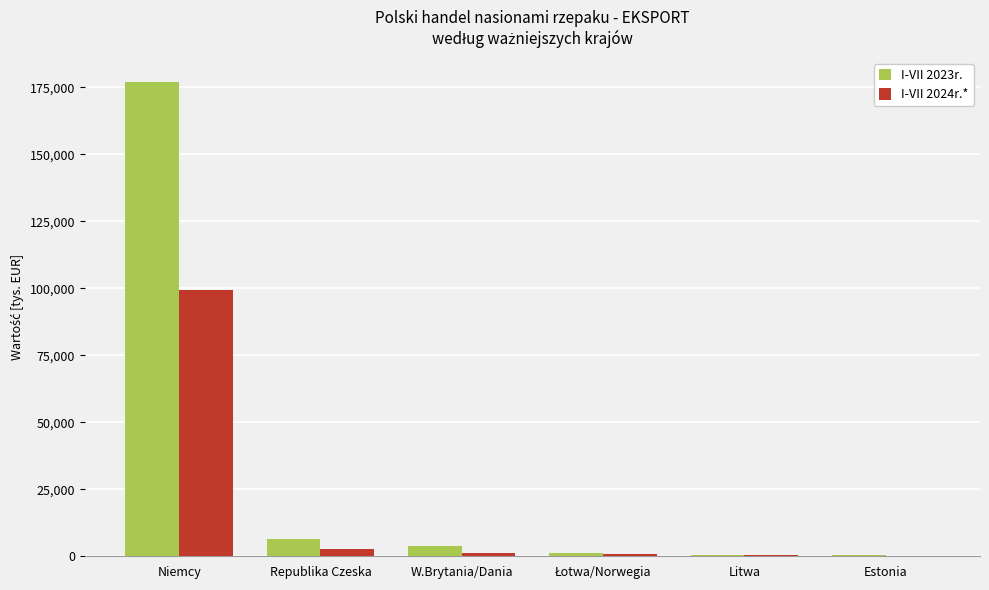

What is the greatest value displayed?

177204.7